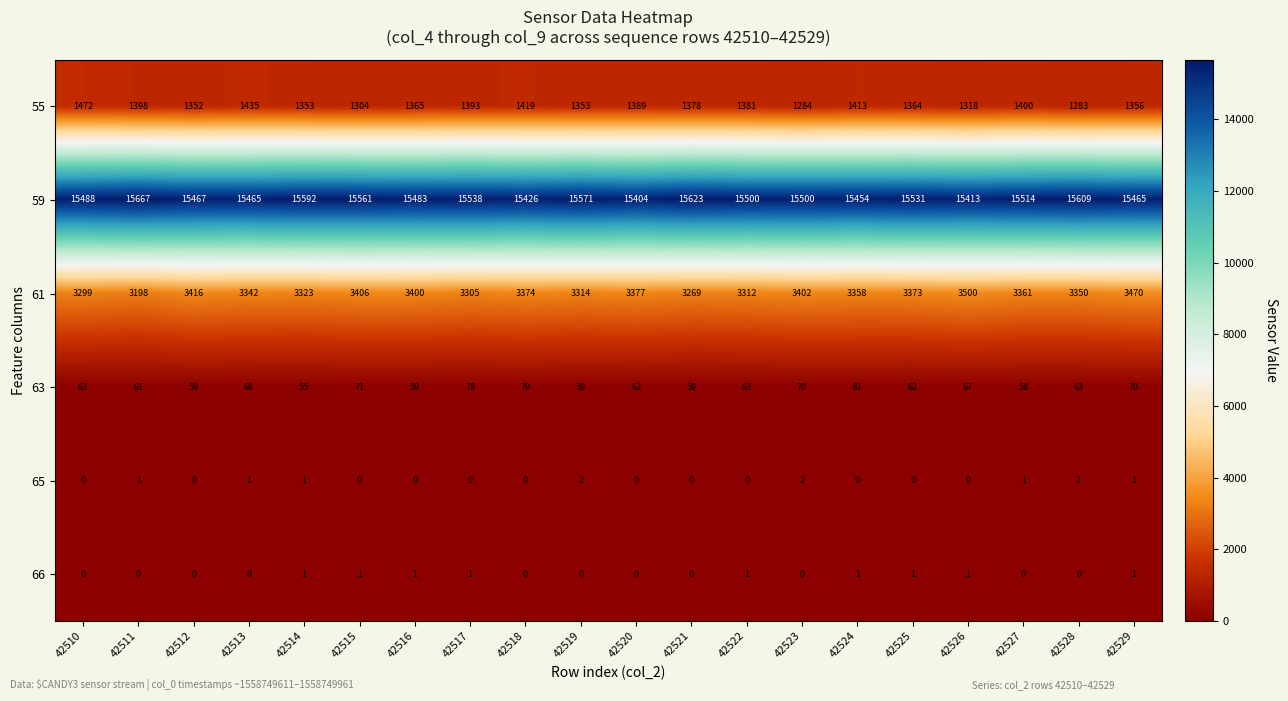

At 42516, list the series in order from smallest to largest.

65, 66, 63, 55, 61, 59